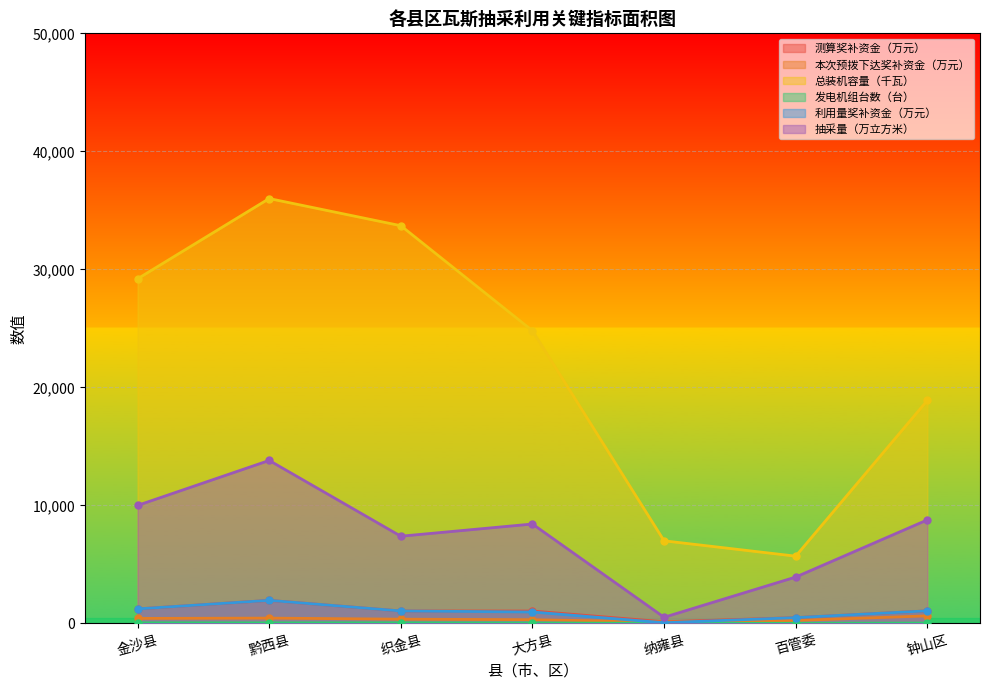

Reading left to right, what are all the values shown in this chart?

测算奖补资金（万元）: 1230.0	1953.8	1056.0	1048.6	138.4	490.2	1065.8
本次预拨下达奖补资金（万元）: 423.9	450.0	361.0	317.0	120.0	250.0	640.0
总装机容量（千瓦）: 29200.0	36000.0	33700.0	24800.0	7000.0	5700.0	18900.0
发电机组台数（台）: 52.0	48.0	52.0	38.0	10.0	10.0	33.0
利用量奖补资金（万元）: 1230.0	1953.8	1056.0	968.6	58.4	490.2	1065.8
抽采量（万立方米）: 10000.0	13810.0	7390.0	8424.0	521.0	3930.0	8775.0